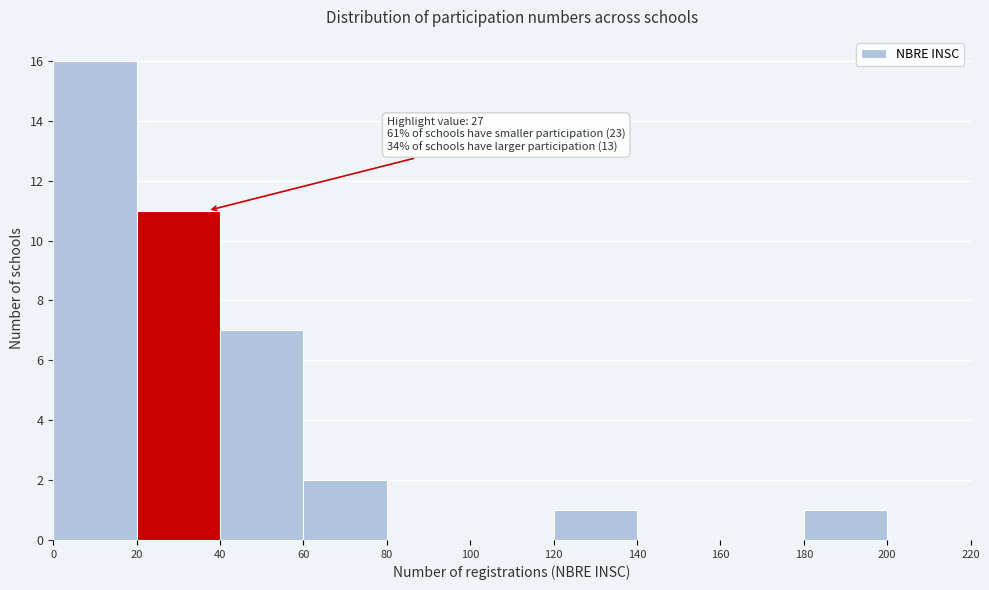

Over which range of the x-axis is the bar tallest?

0 to 20